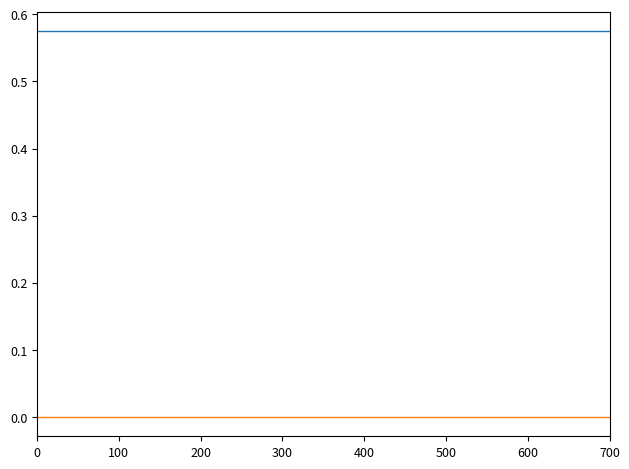

How many lines are shown in the chart?

2